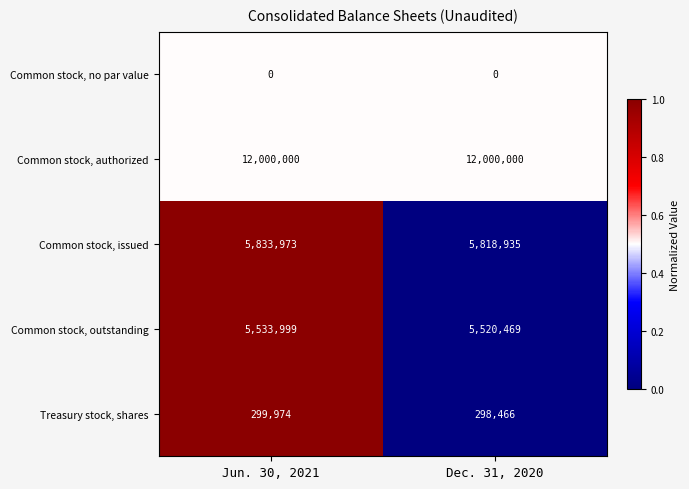

What is the minimum value for Common stock, issued?

5818935